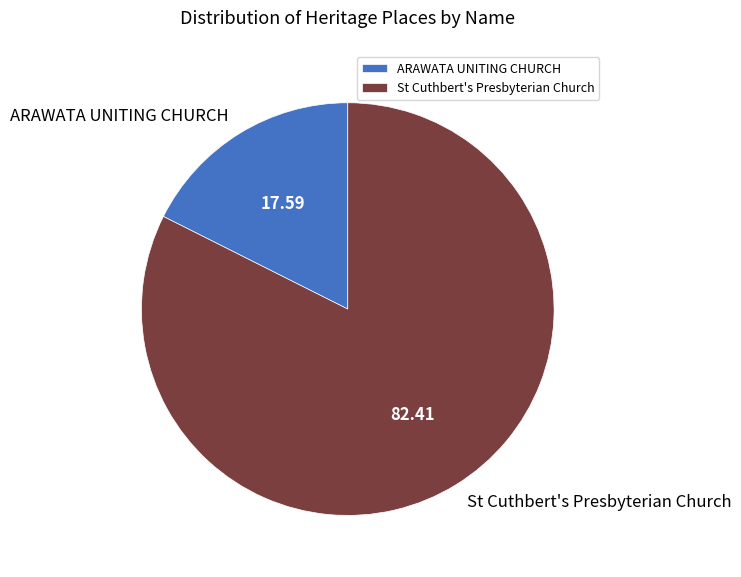

Which has a higher value, ARAWATA UNITING CHURCH or St Cuthbert's Presbyterian Church?

St Cuthbert's Presbyterian Church